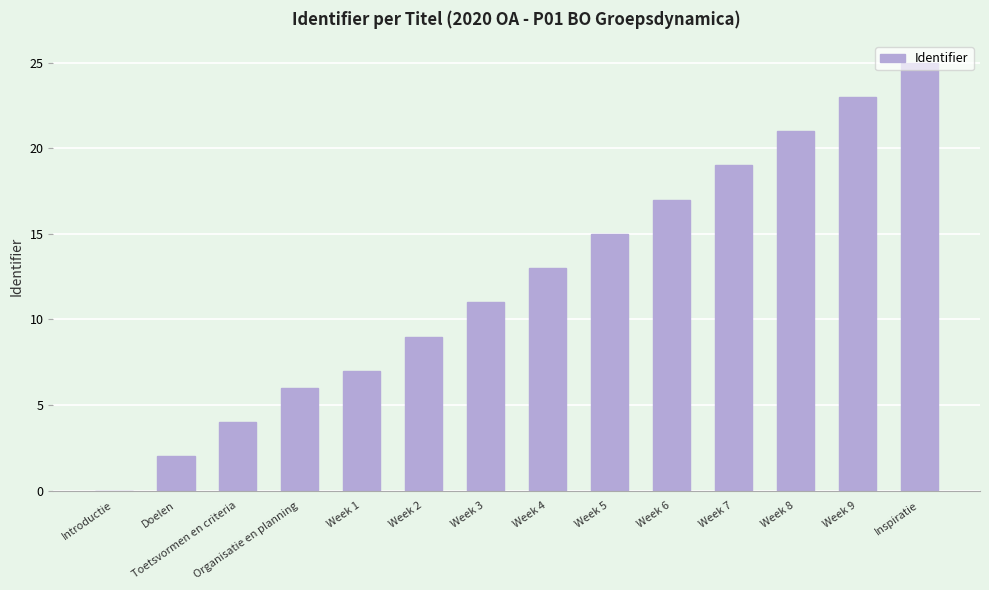

Is it true that the value at Week 9 is 15?

False